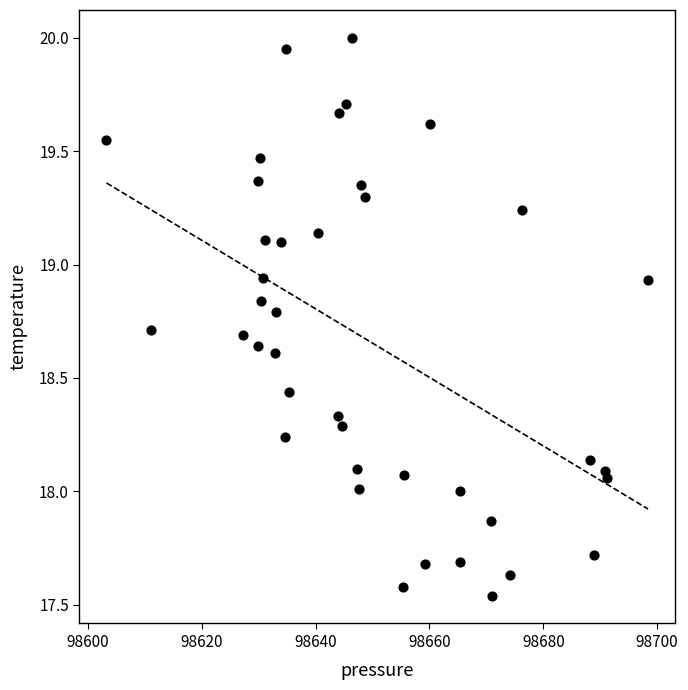

What is the range of Y values (max minus min)?

2.5